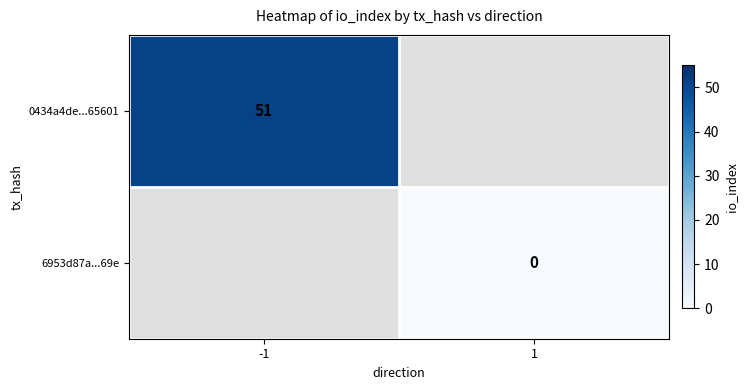

Count the number of categories in the chart.

2